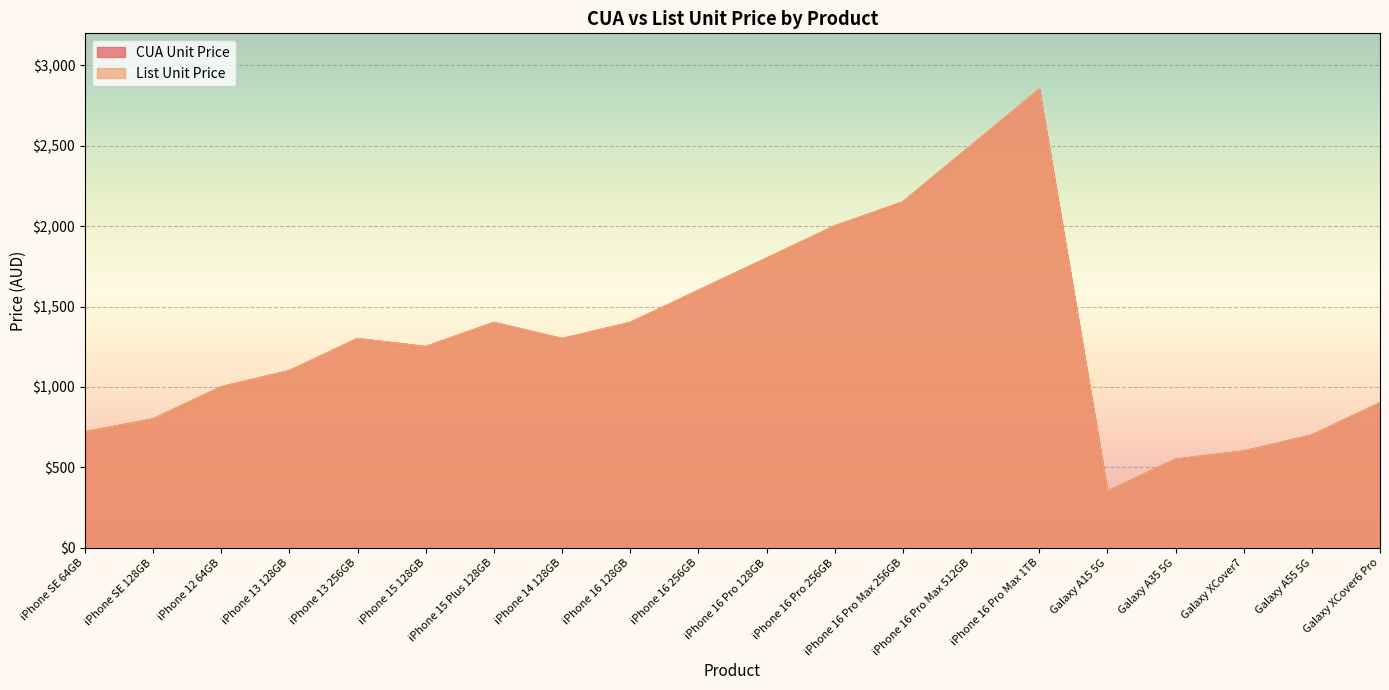

What is the sum of all List Unit Price values?

26250